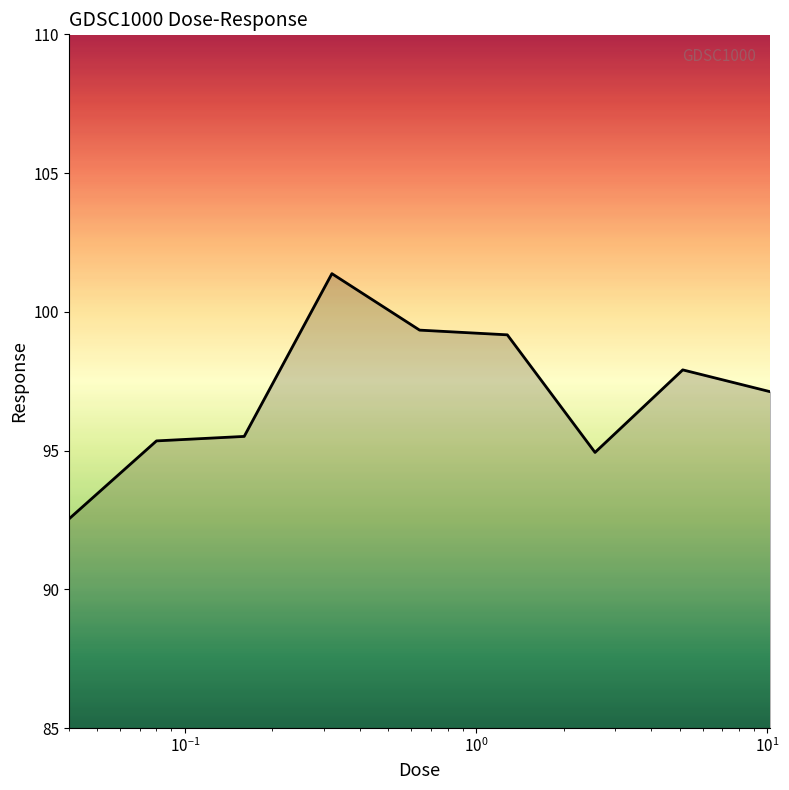

What is the difference between the maximum and minimum values?

8.8